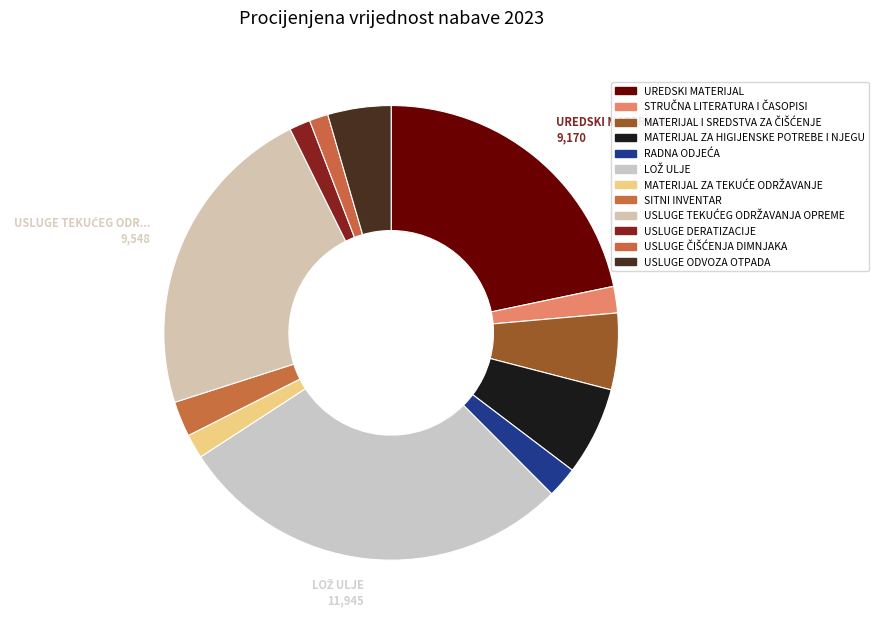

What is the smallest slice in the pie chart?

USLUGE ČIŠĆENJA DIMNJAKA